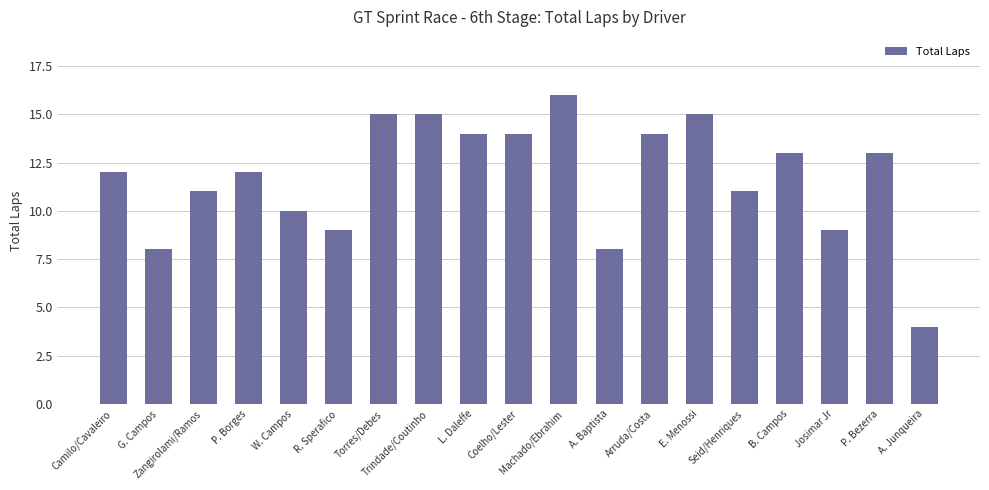

Is it true that the value at Camilo/Cavaleiro is 7?

False